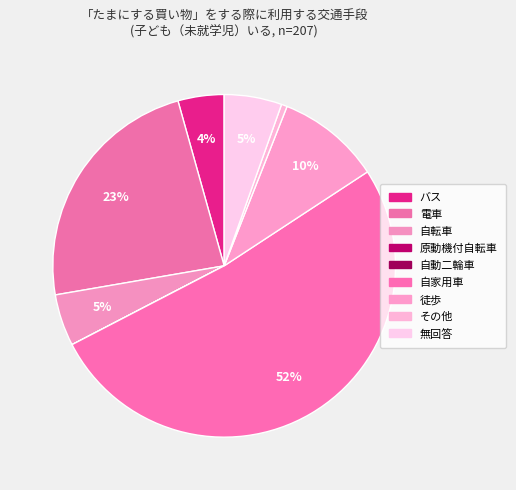

How much of the chart is everything except その他?

99.5%